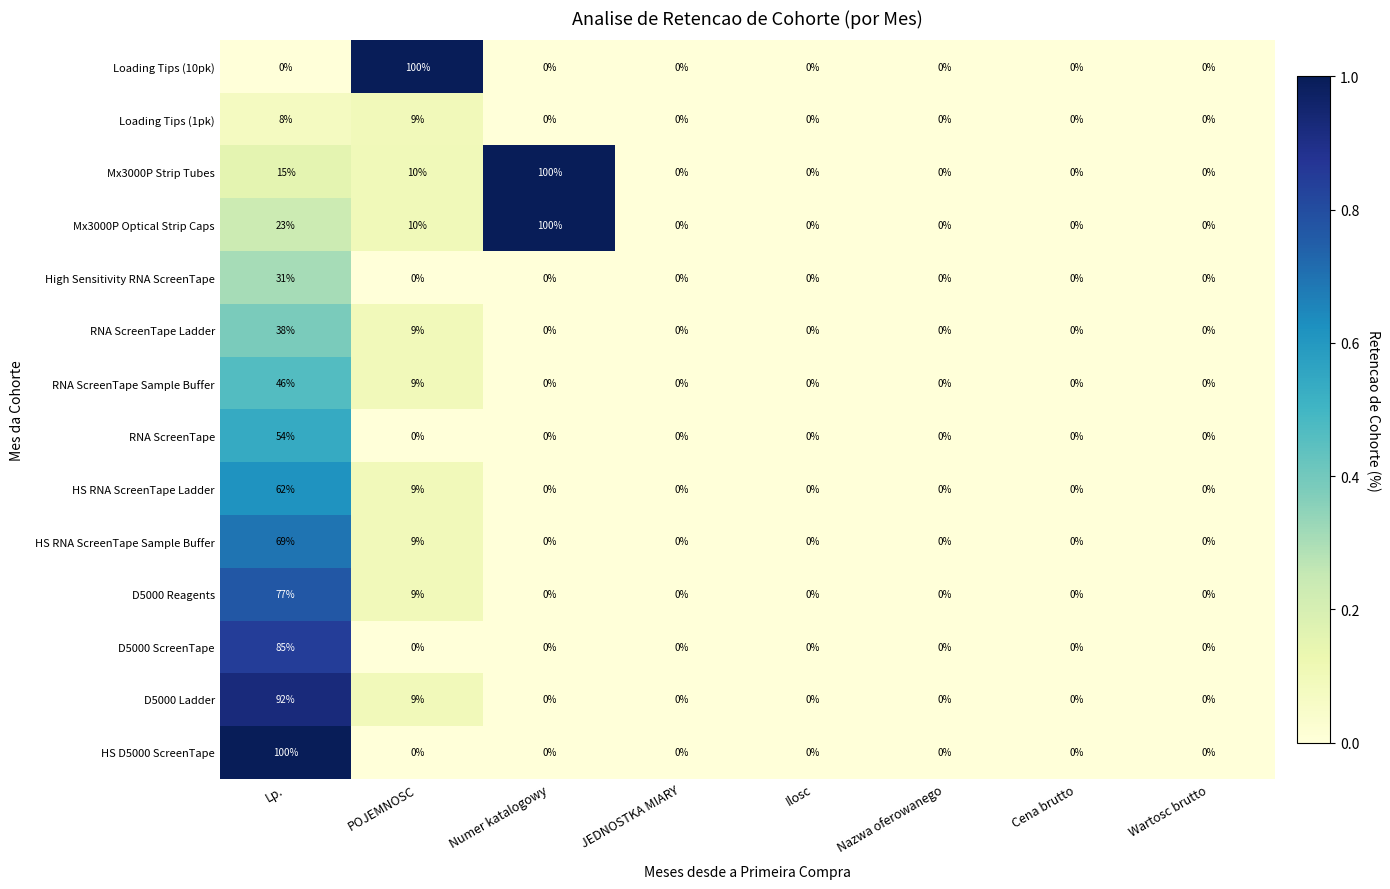

What is the difference between the maximum and minimum values in the HS RNA ScreenTape Ladder series?

62